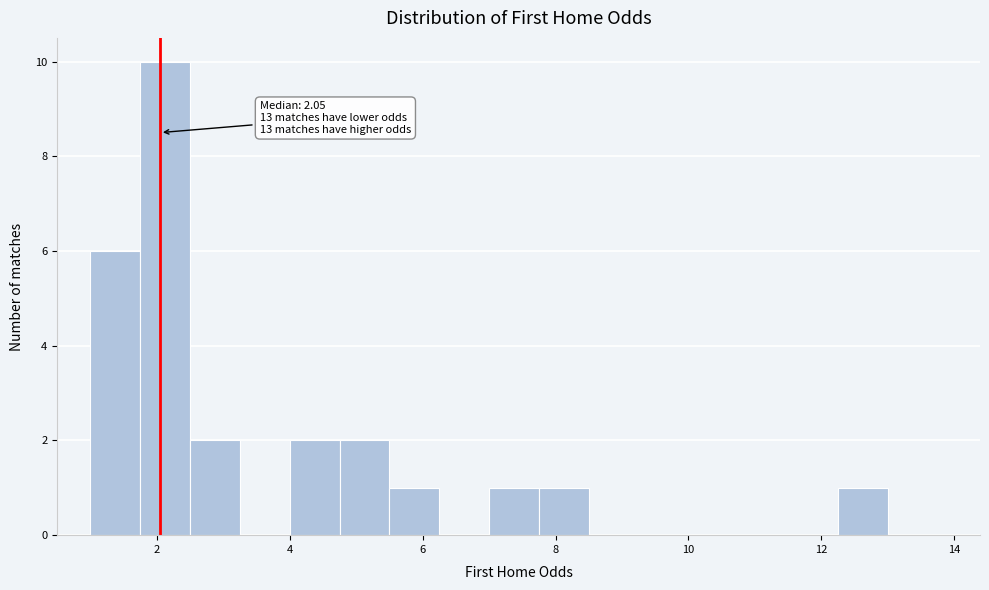

Around what value on the x-axis is the tallest bar? Give the approximate position of its centre, as read against the axis.

2.2